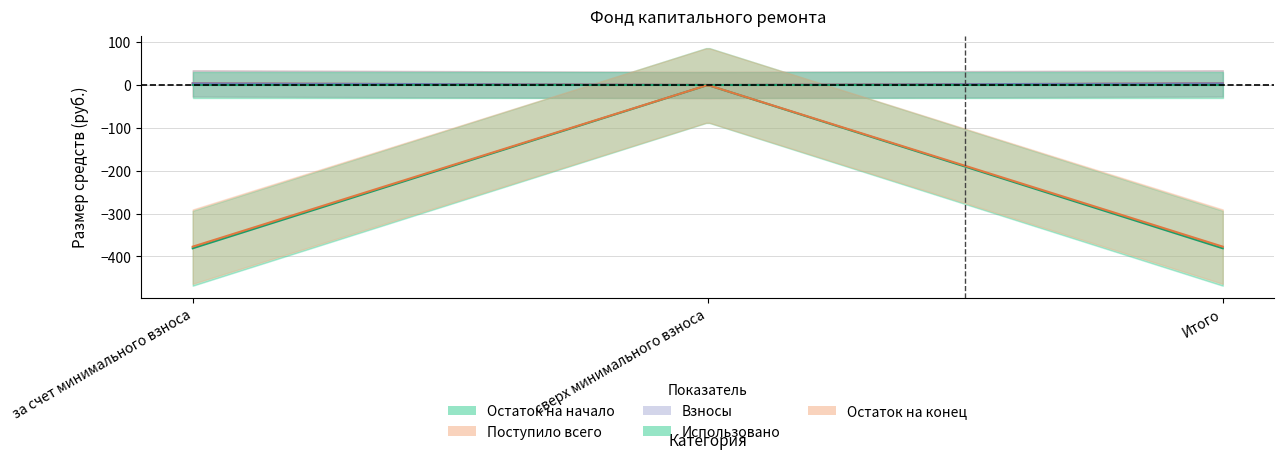

What is the spread (max minus min) of values at за счет минимального взноса?

384.7